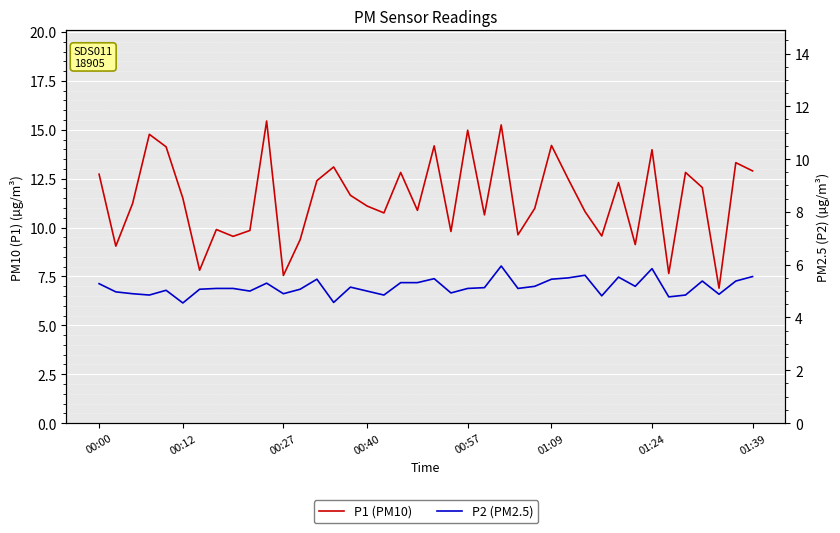

What are all the series names shown in the legend?

P1 (PM10), P2 (PM2.5)